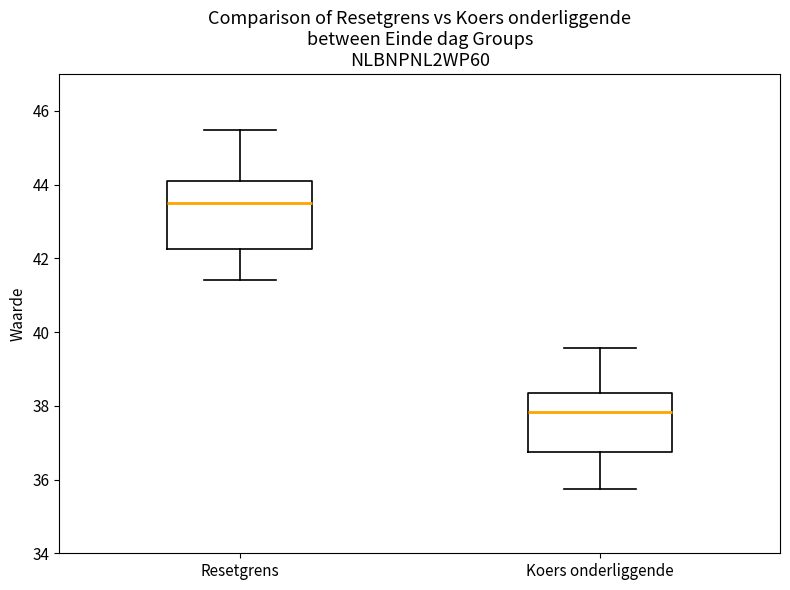

Which box's median line is the highest?

Resetgrens